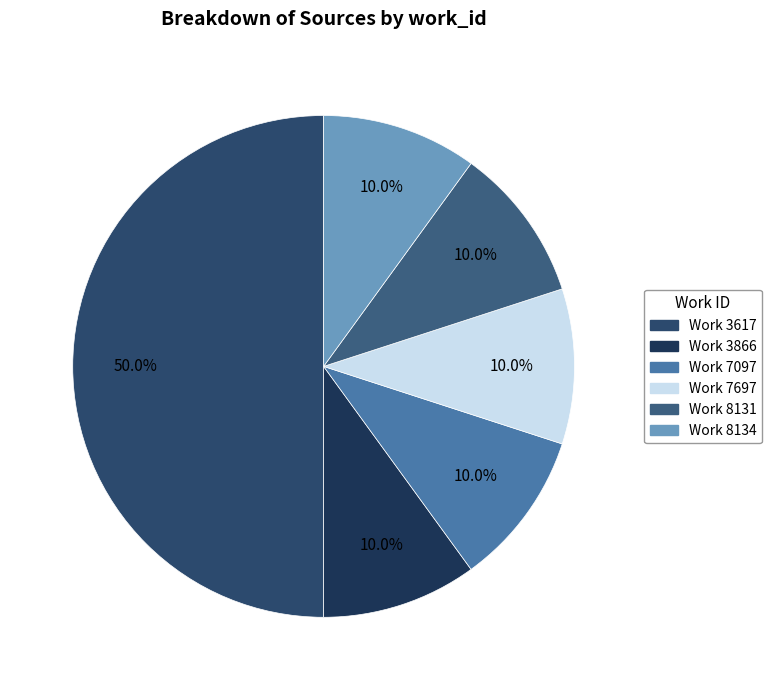

How many segments does this pie chart have?

6